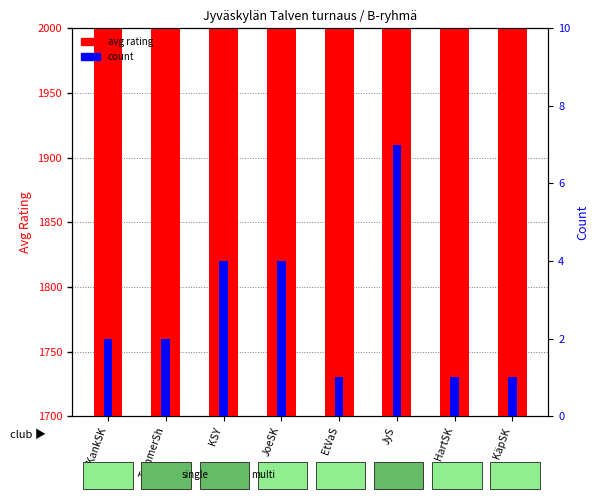

Which series changed the most between EtVaS and HartSK?

avg rating